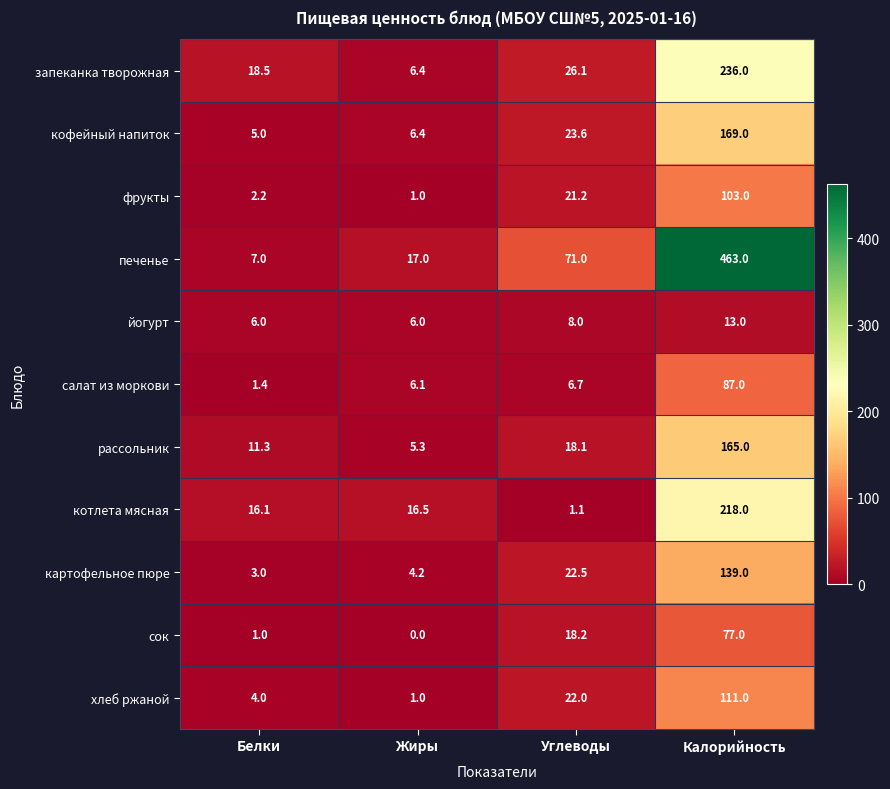

Which category has the lowest value across all series?

Жиры